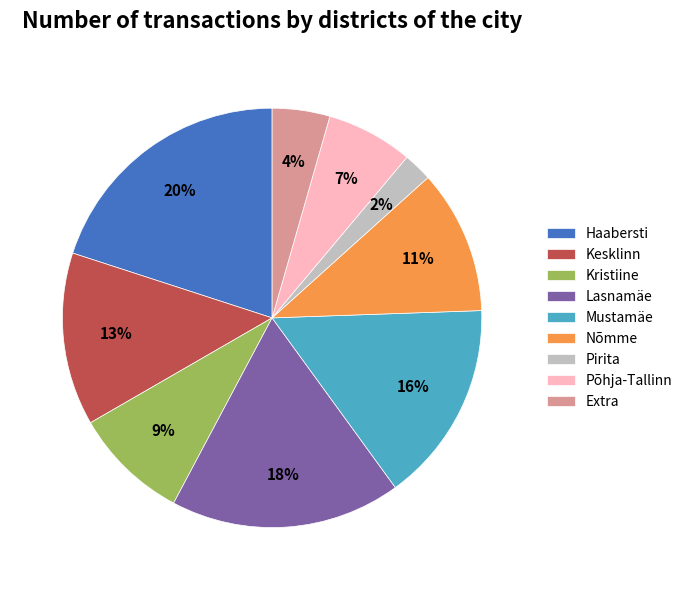

True or false: Mustamäe accounts for 29% of the total.

False